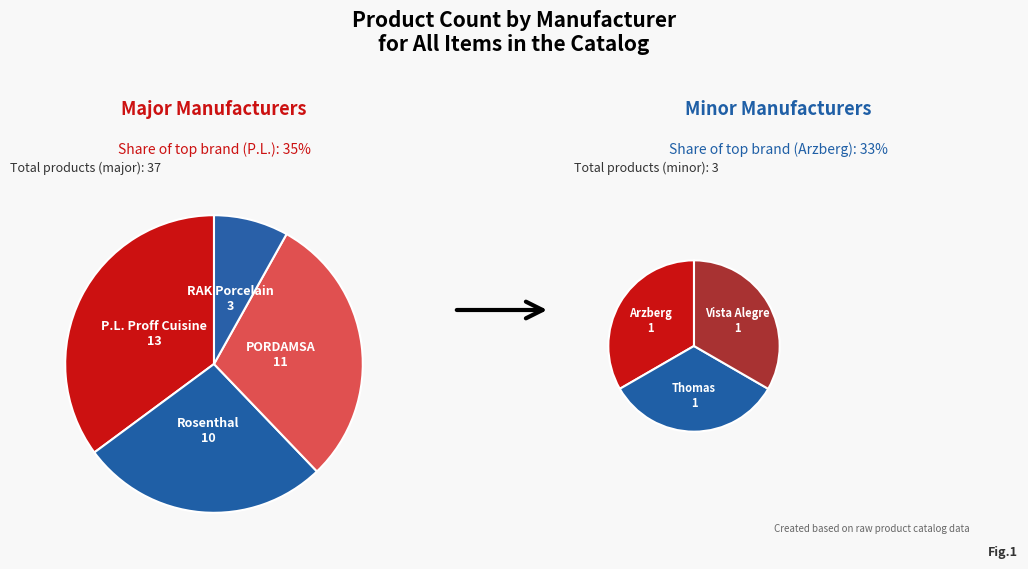

To the nearest percent, what is the difference between the Rosenthal and Arzberg slice percentages?

22%